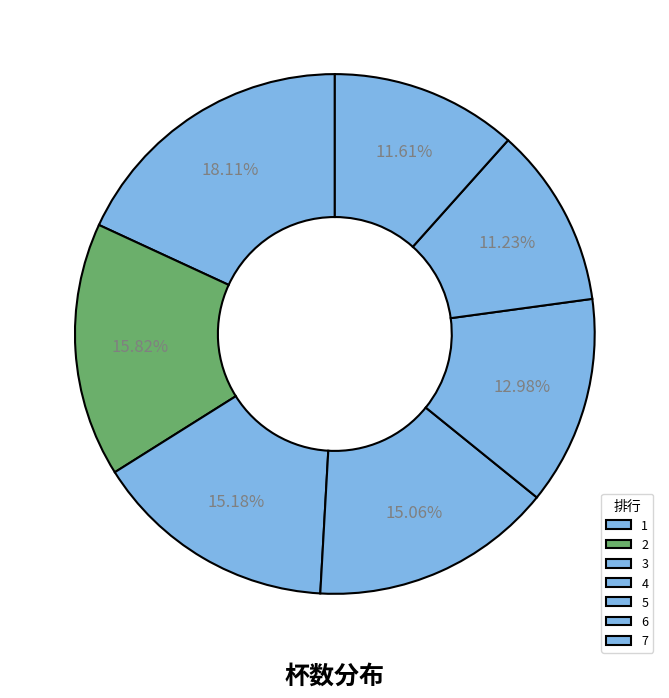

How much of the chart is everything except 3?

84.8%